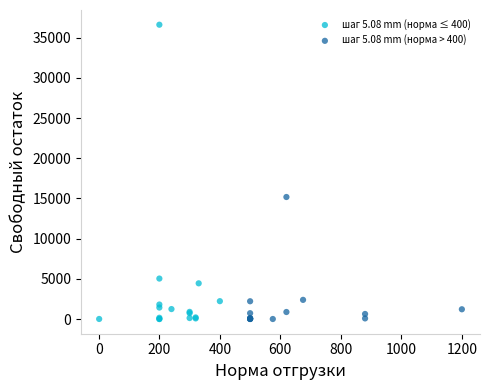

Which series has the largest Y range (max minus min)?

шаг 5.08 mm (норма ≤ 400)